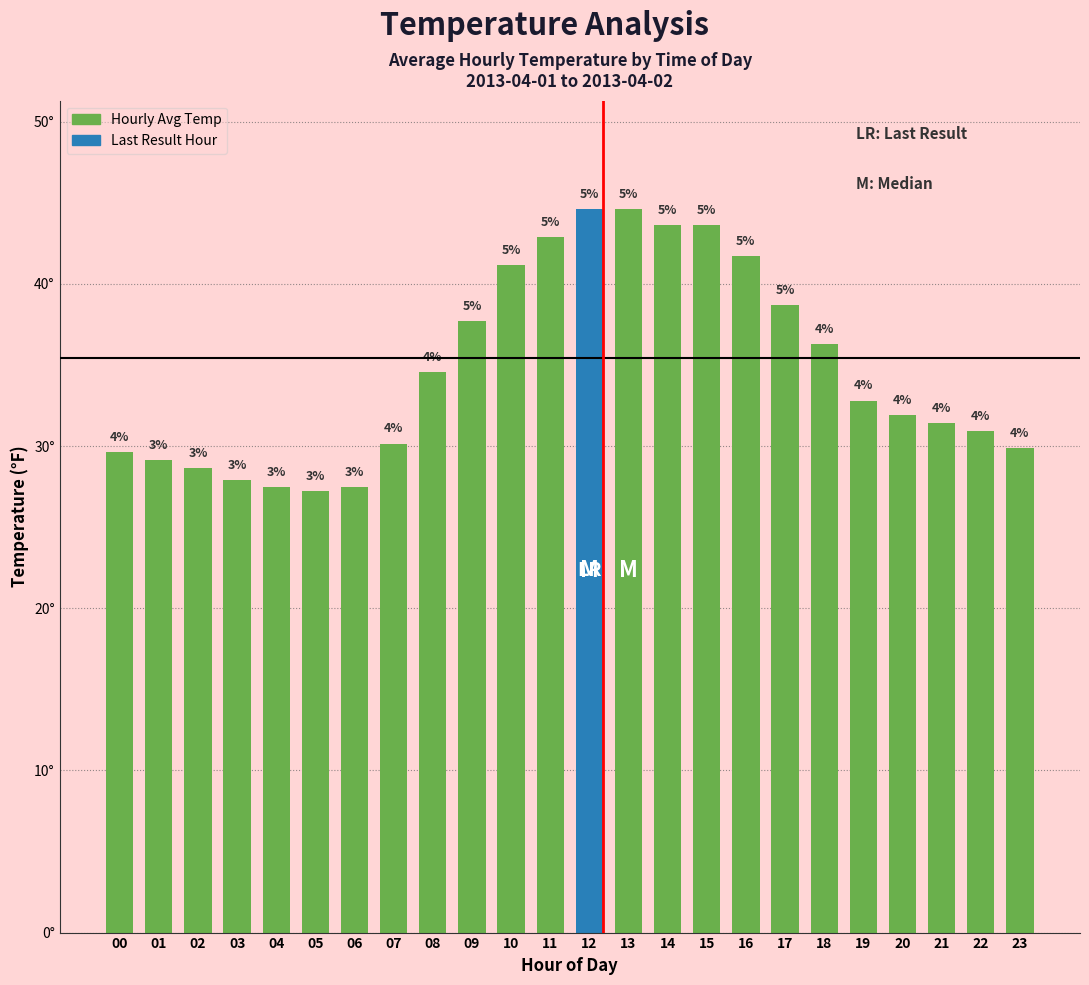

The value at 05 is 27.2. True or false?

True